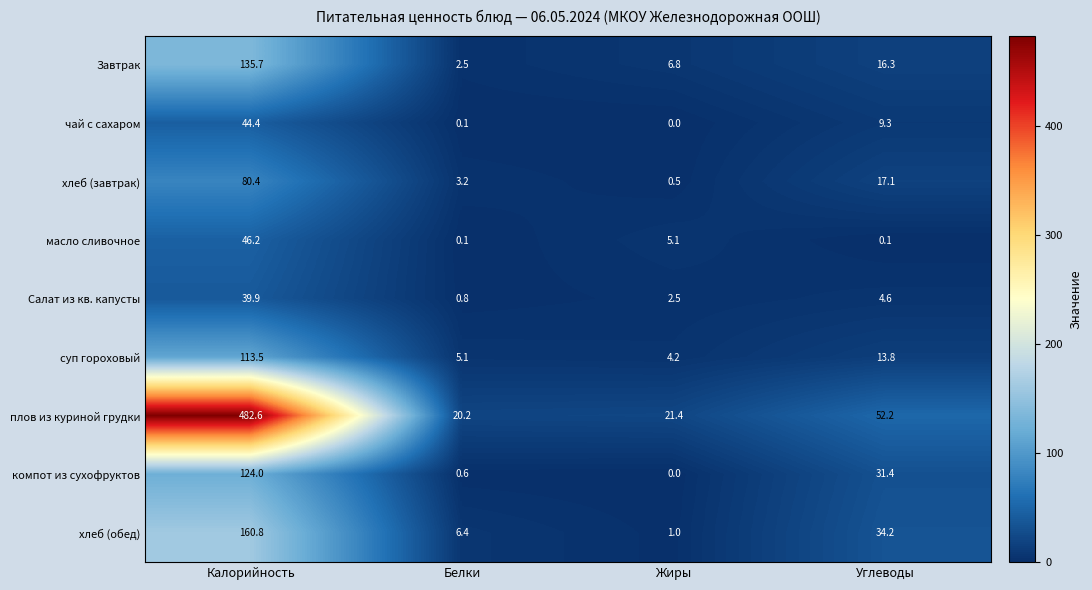

List the labels in order of суп гороховый value, smallest first.

Жиры, Белки, Углеводы, Калорийность